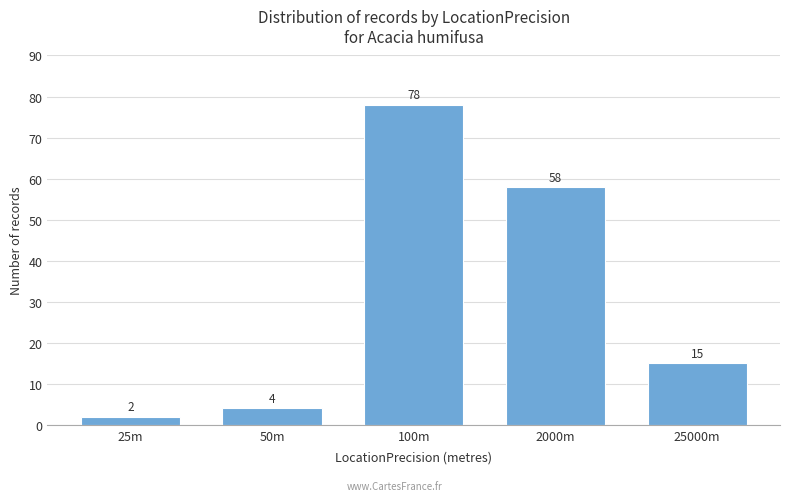

Is it true that the value at 100m is 110?

False